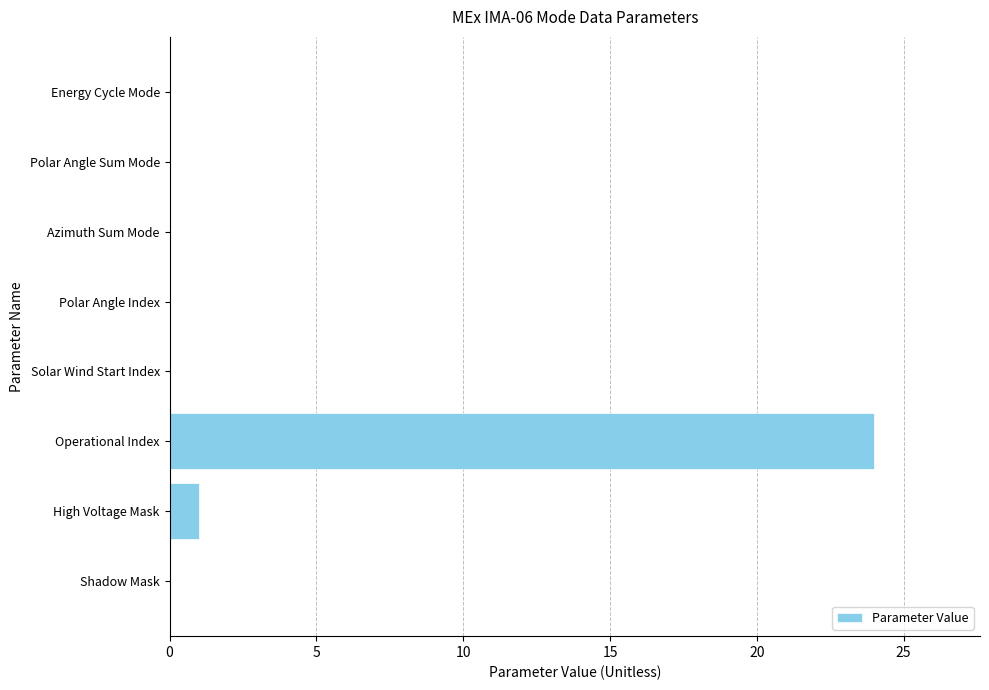

Read the value at Operational Index, to the nearest 10.

20